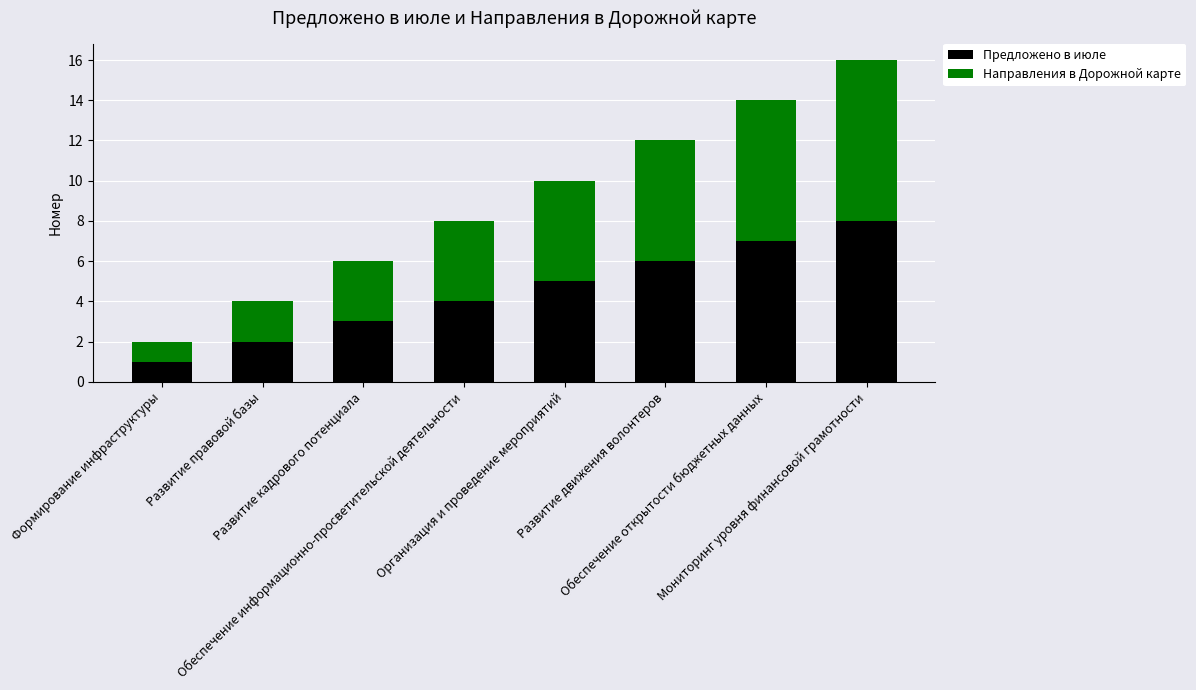

List the labels in order of Предложено в июле value, smallest first.

Формирование инфраструктуры, Развитие правовой базы, Развитие кадрового потенциала, Обеспечение информационно-просветительской деятельности, Организация и проведение мероприятий, Развитие движения волонтеров, Обеспечение открытости бюджетных данных, Мониторинг уровня финансовой грамотности